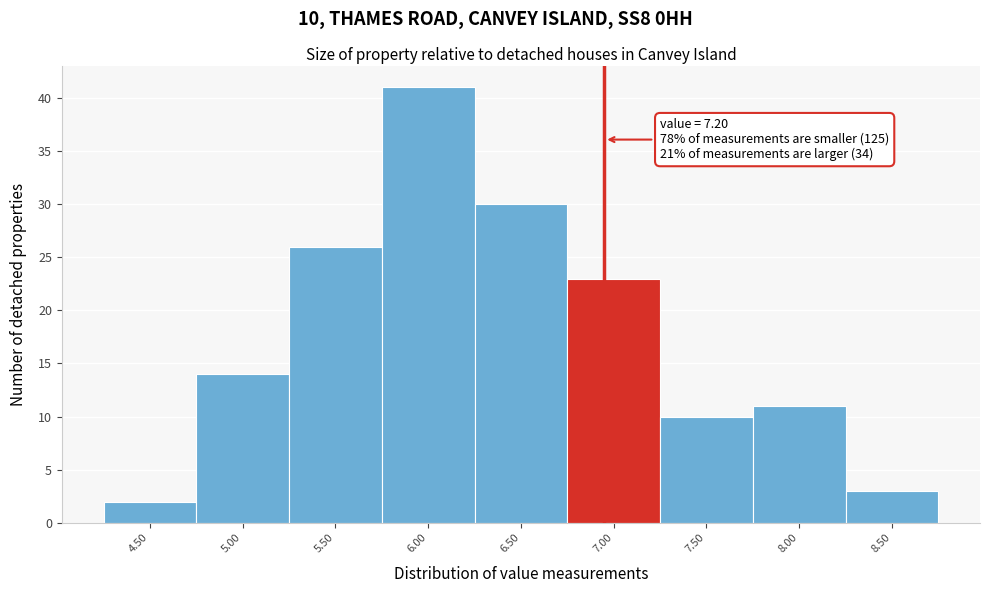

Reading right to left, what are all the values shown in this chart?

8.50=3	8.00=11	7.50=10	7.00=23	6.50=30	6.00=41	5.50=26	5.00=14	4.50=2